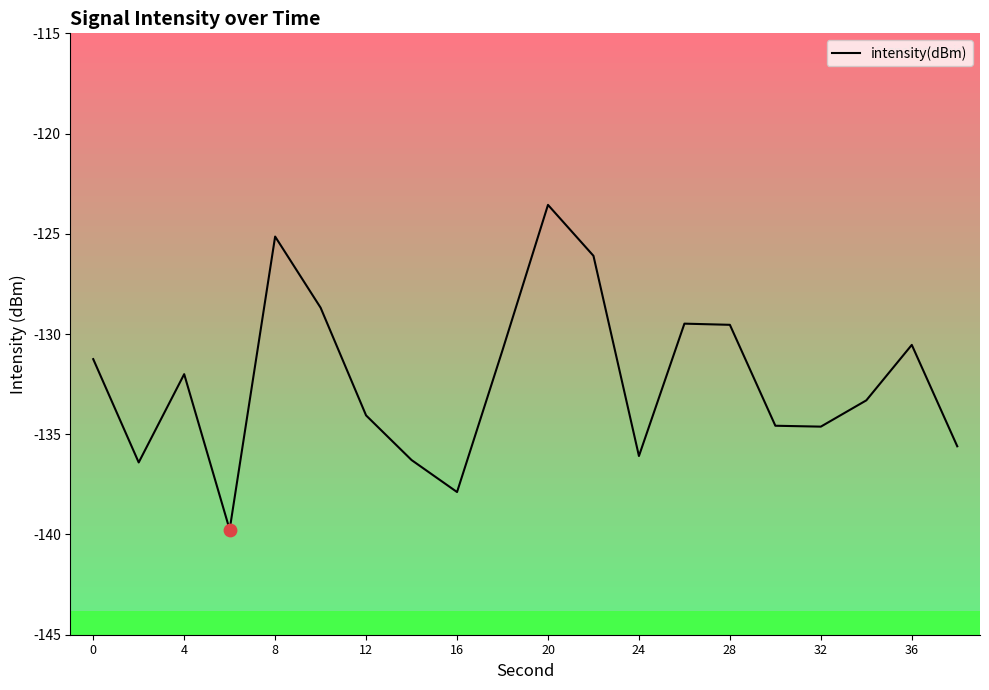

Which category has the highest value in the intensity(dBm) series?

20